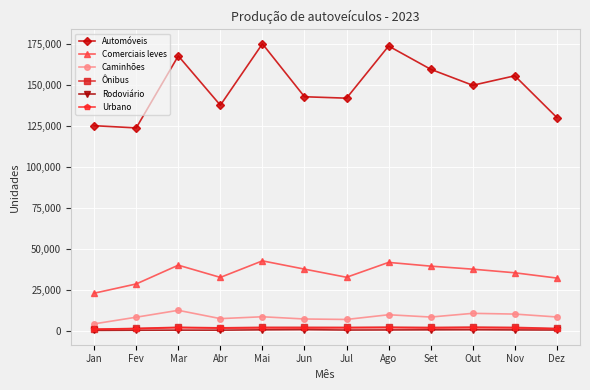

True or false: Caminhões and Comerciais leves cross at least once.

False